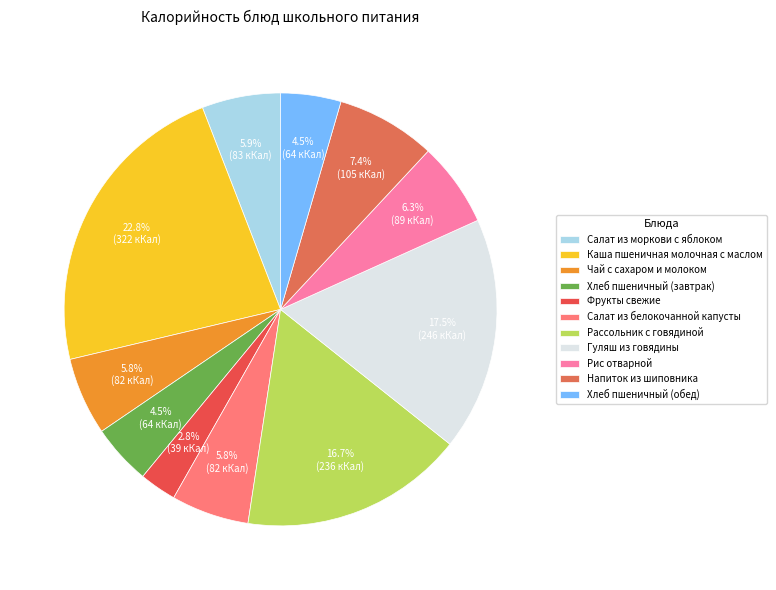

Does Каша пшеничная молочная с маслом represent more than half of the total?

No